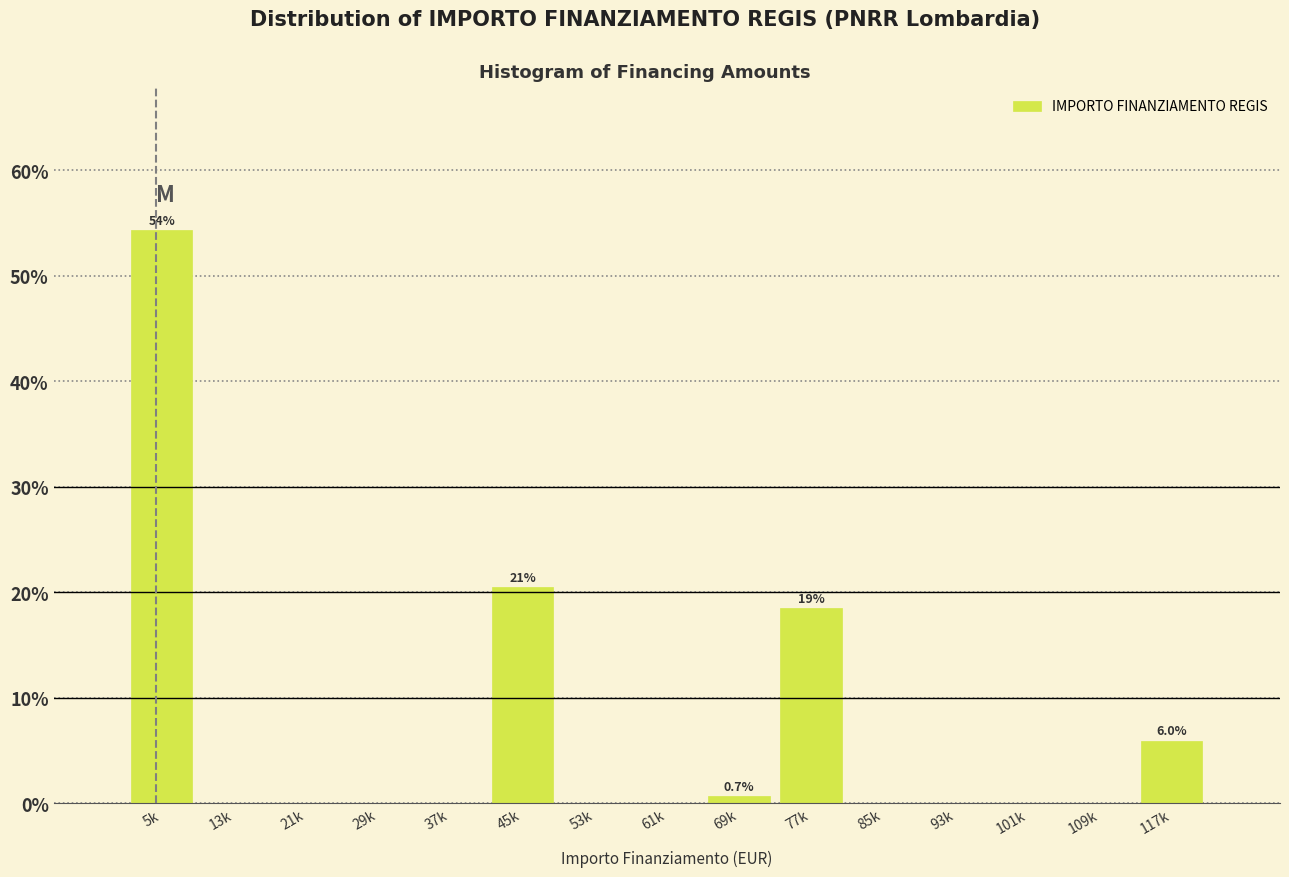

Reading left to right, extract all data points from this chart.

5k=54.3	13k=0.0	21k=0.0	29k=0.0	37k=0.0	45k=20.5	53k=0.0	61k=0.0	69k=0.7	77k=18.5	85k=0.0	93k=0.0	101k=0.0	109k=0.0	117k=6.0